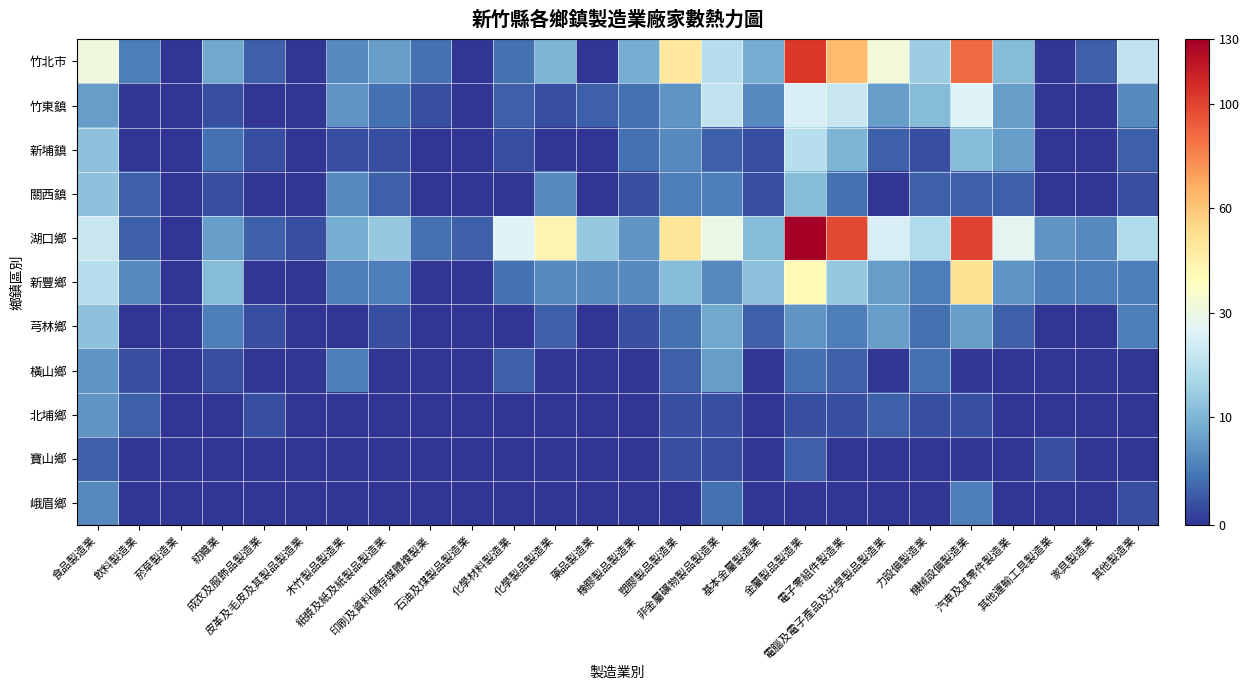

What is the smallest value displayed?

1.0